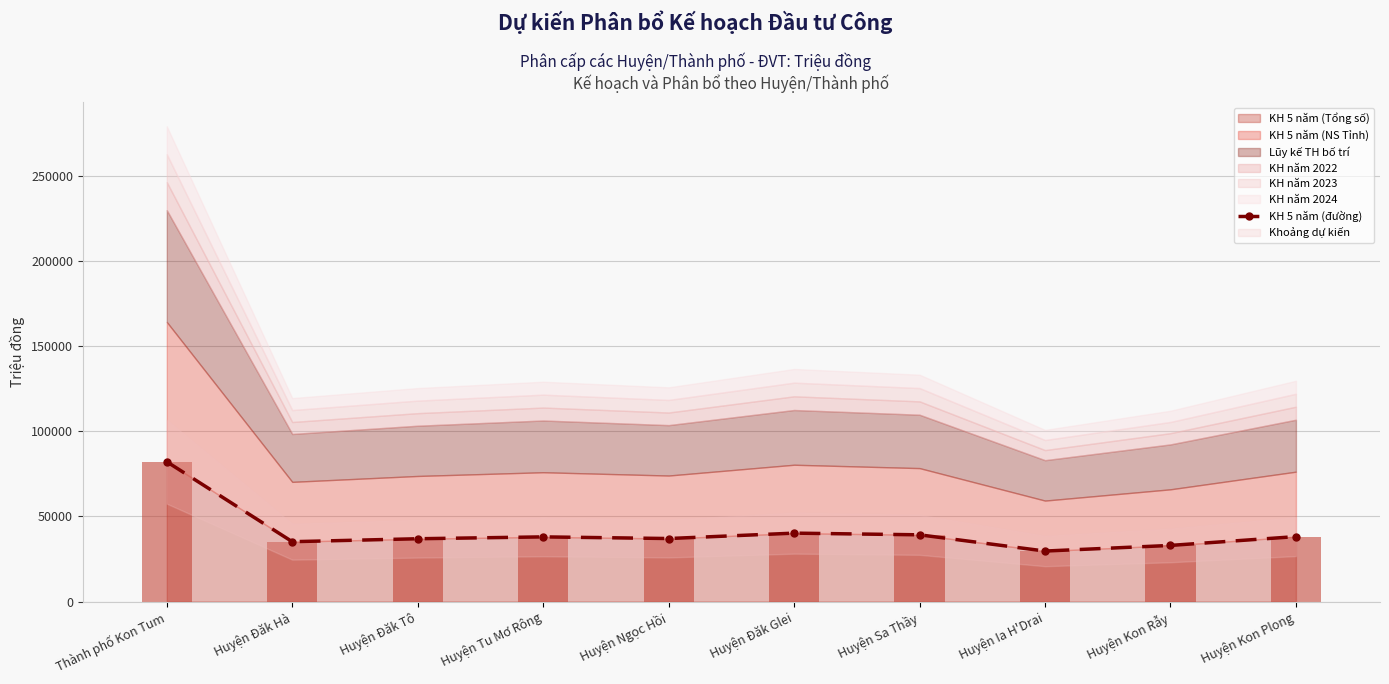

What is the average value?

40896